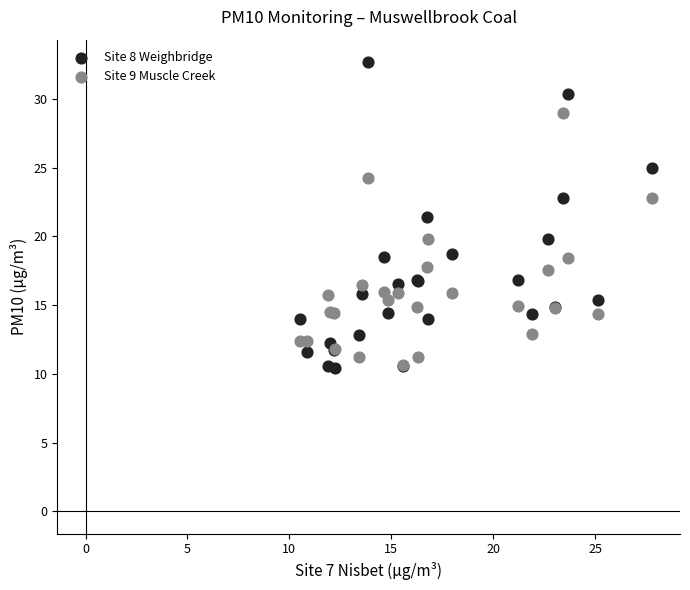

What are all the series names shown in the legend?

Site 8 Weighbridge, Site 9 Muscle Creek